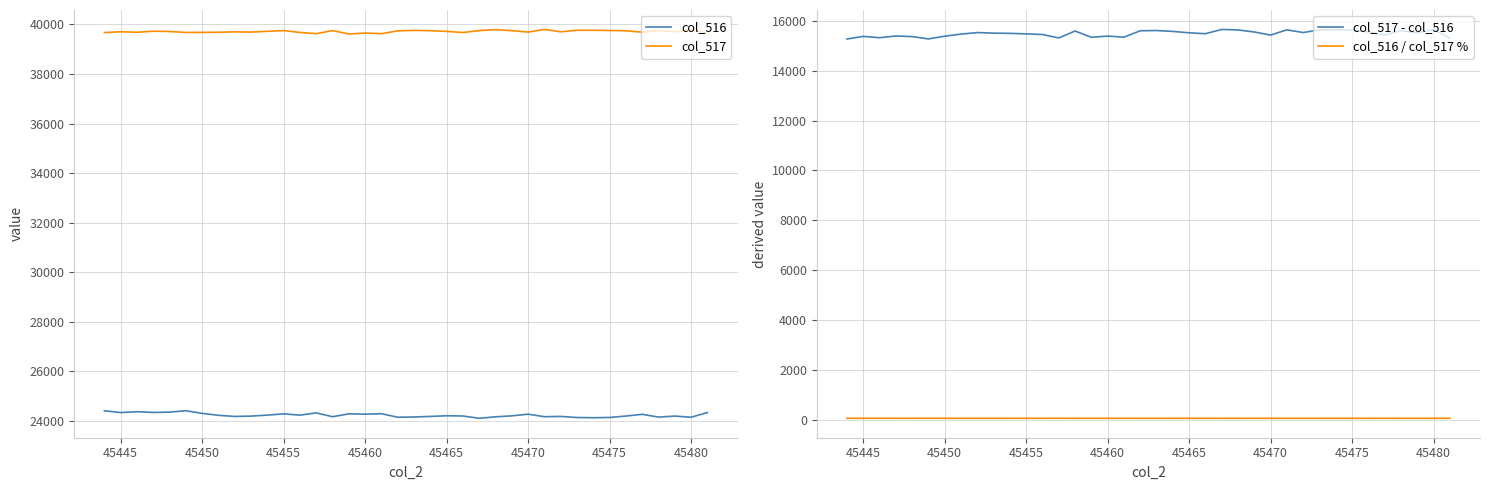

True or false: col_517 and col_517 - col_516 intersect in this chart.

False